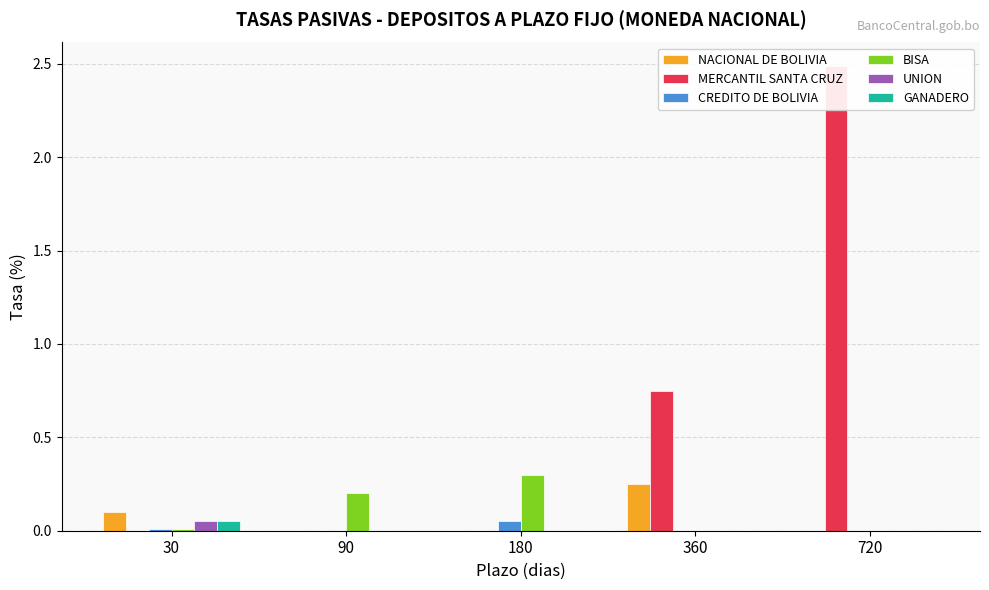

The NACIONAL DE BOLIVIA series shows -0.1 at 180. True or false?

False